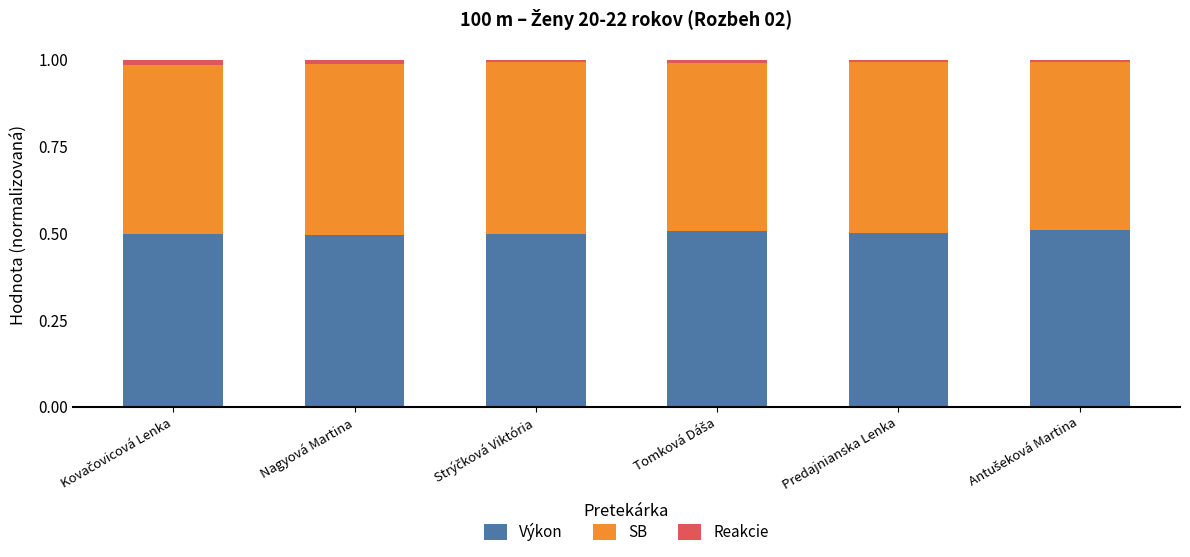

Is it true that Výkon equals 0.7 at Nagyová Martina?

False